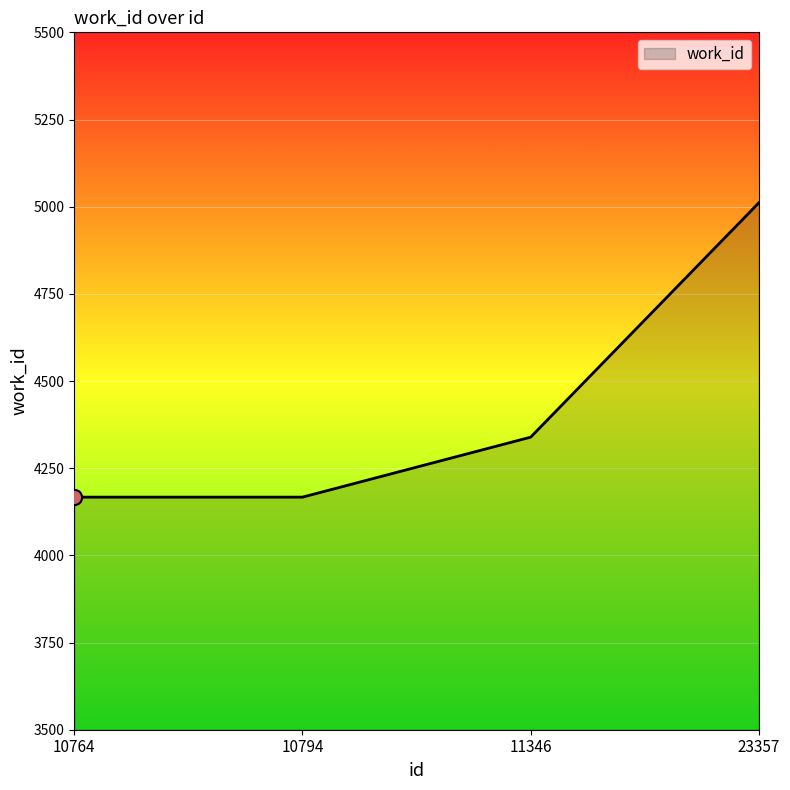

What is the change in value from 11346 to 23357?

+672